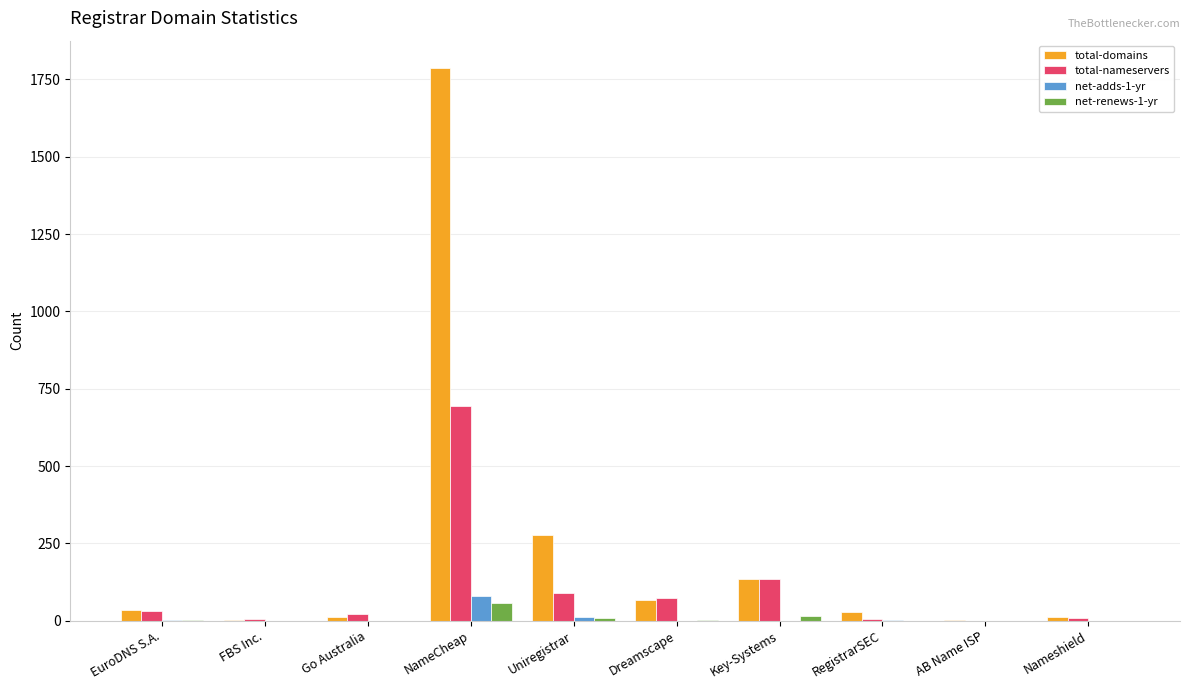

Which series has the largest total across all categories?

total-domains